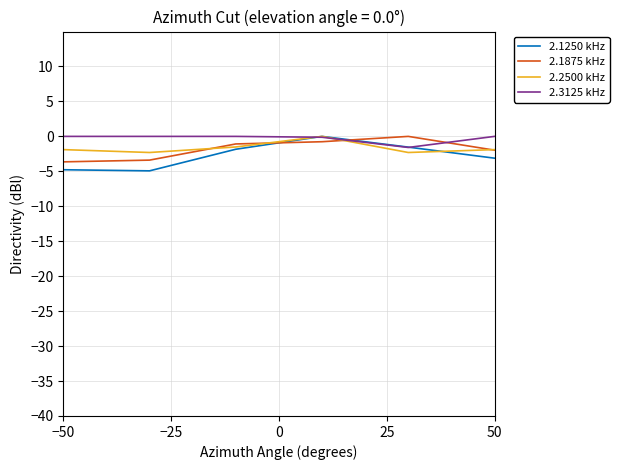

Which series ends up on top after the final intersection of 2.1250 kHz and 2.1875 kHz?

2.1875 kHz